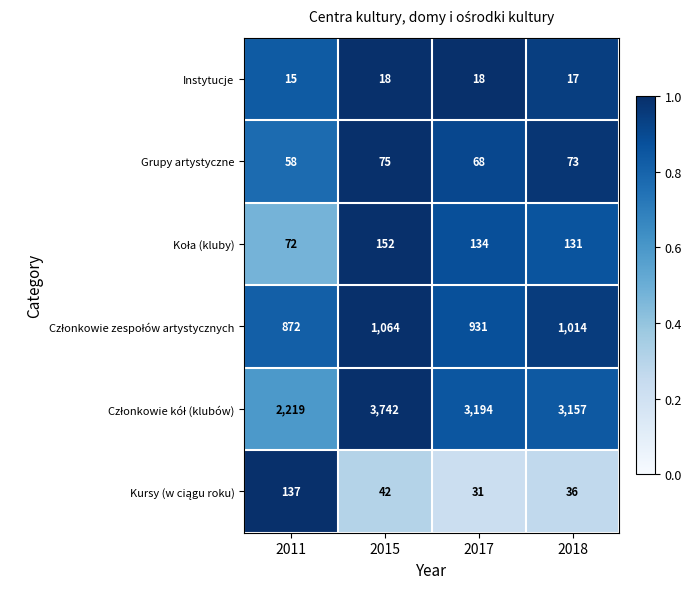

What is the spread (max minus min) of values at 2017?

3176